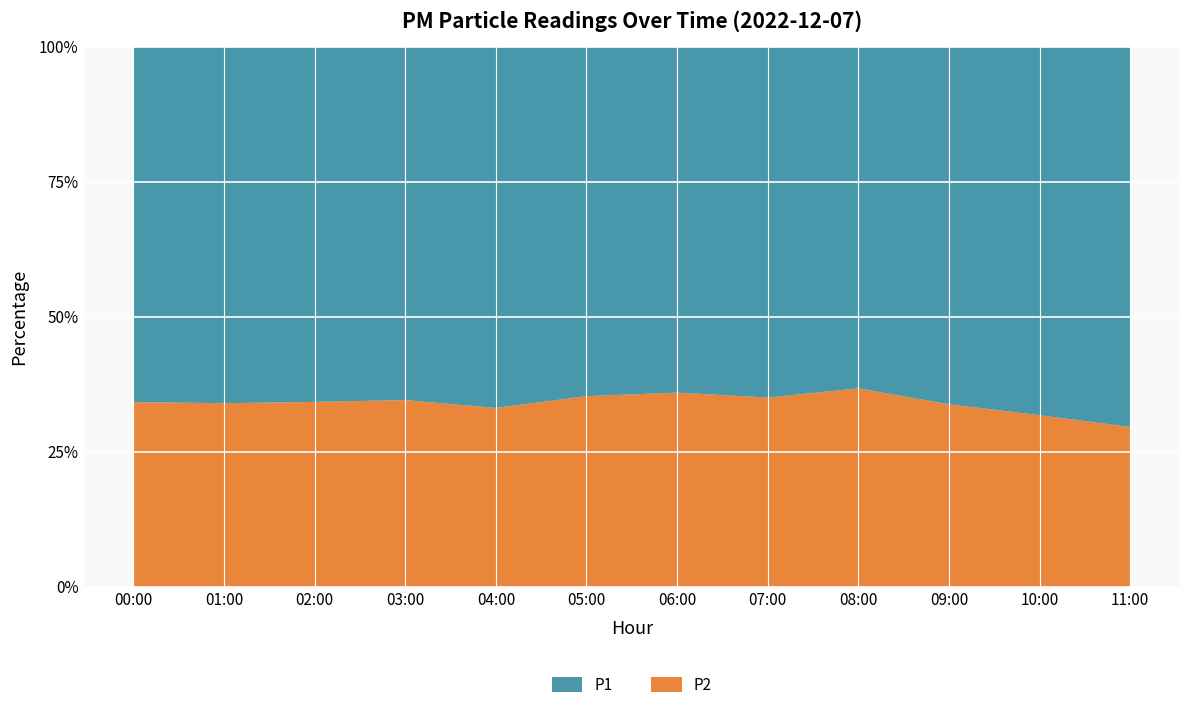

Reading left to right, extract all data points from this chart.

P1: 00:00=10.2	01:00=10.1	02:00=9.8	03:00=8.9	04:00=9.9	05:00=9.9	06:00=9.8	07:00=10.2	08:00=9.3	09:00=9.8	10:00=10.1	11:00=11.9
P2: 00:00=5.3	01:00=5.2	02:00=5.1	03:00=4.7	04:00=4.9	05:00=5.4	06:00=5.5	07:00=5.5	08:00=5.4	09:00=5.0	10:00=4.7	11:00=5.0